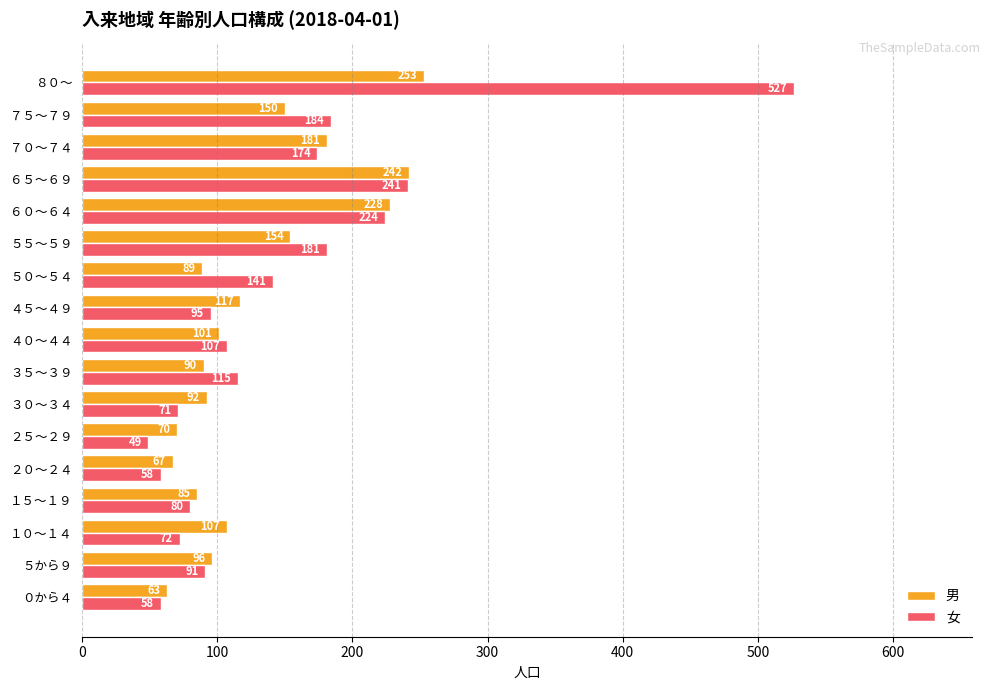

Which category has the highest value in the 男 series?

８０～